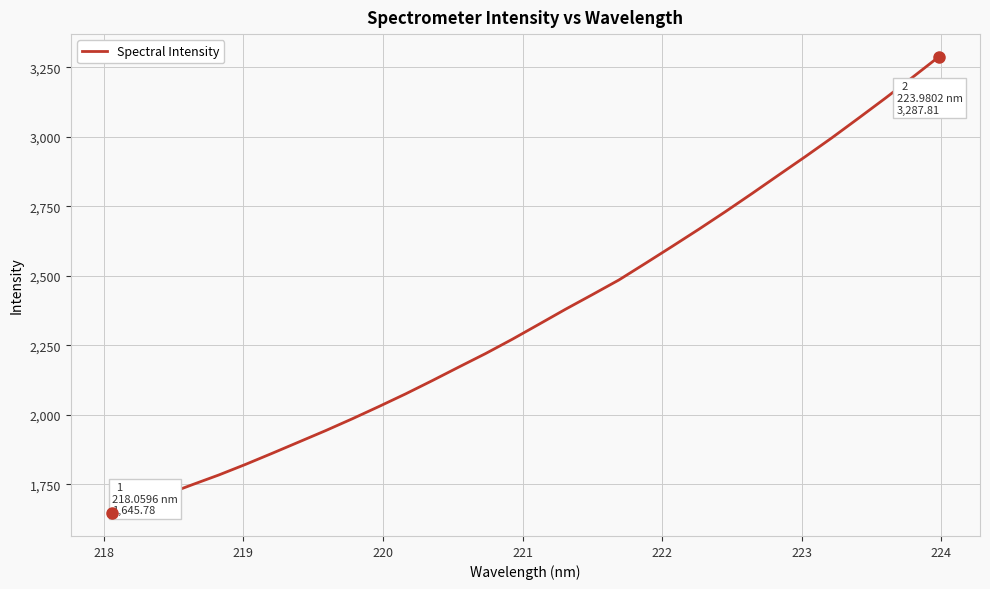

What is the difference between the maximum and minimum values?

1642.0